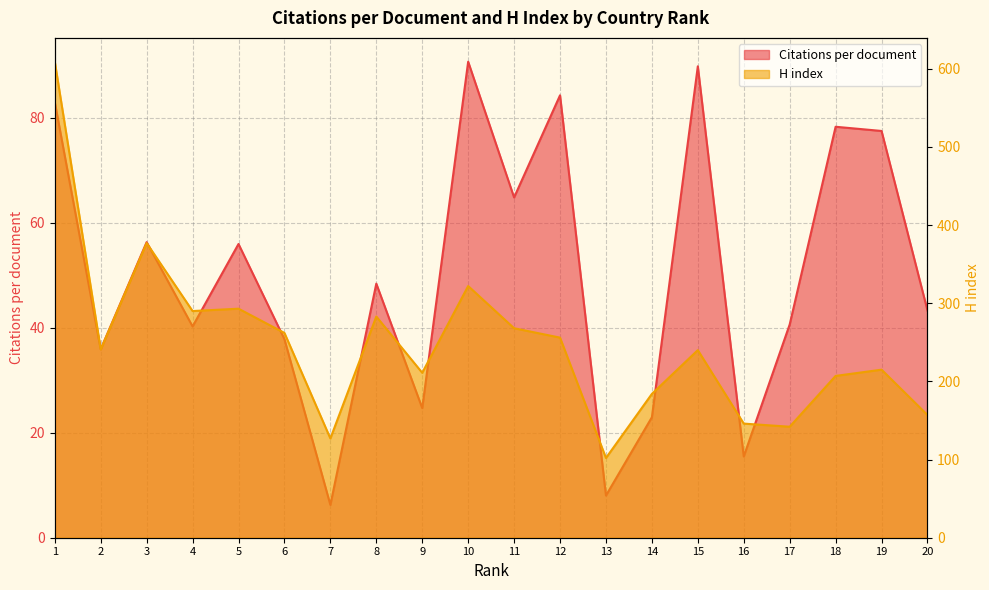

Is it true that H index equals 609.0 at 1?

True